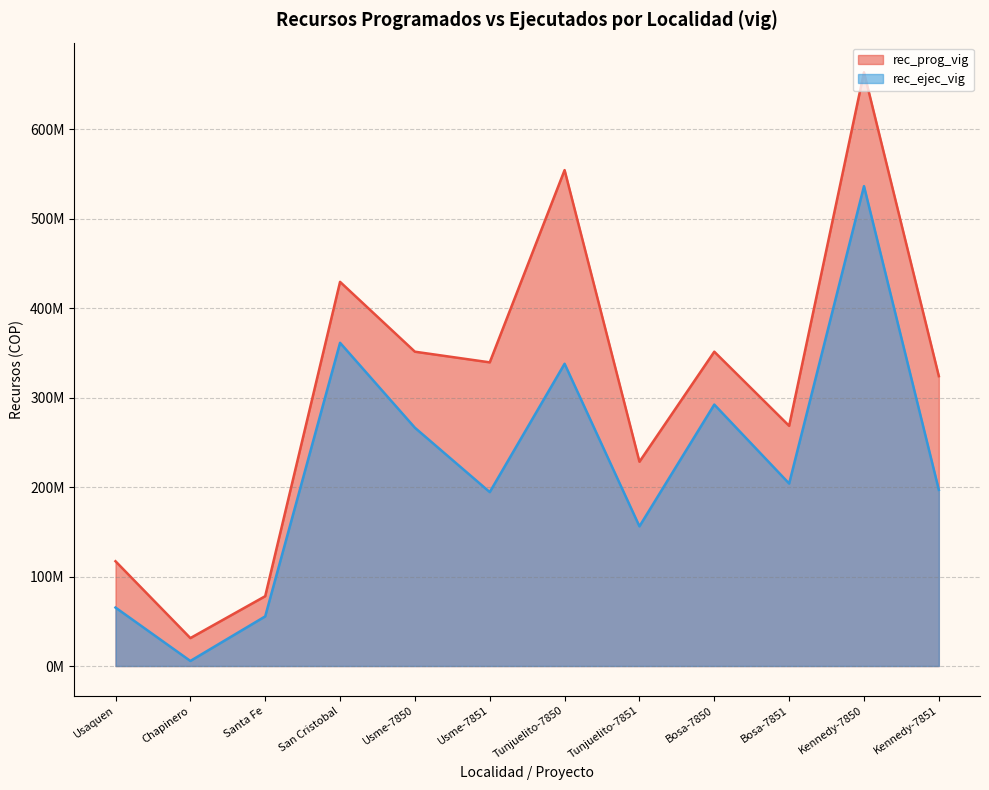

How many data points does each series have?

12